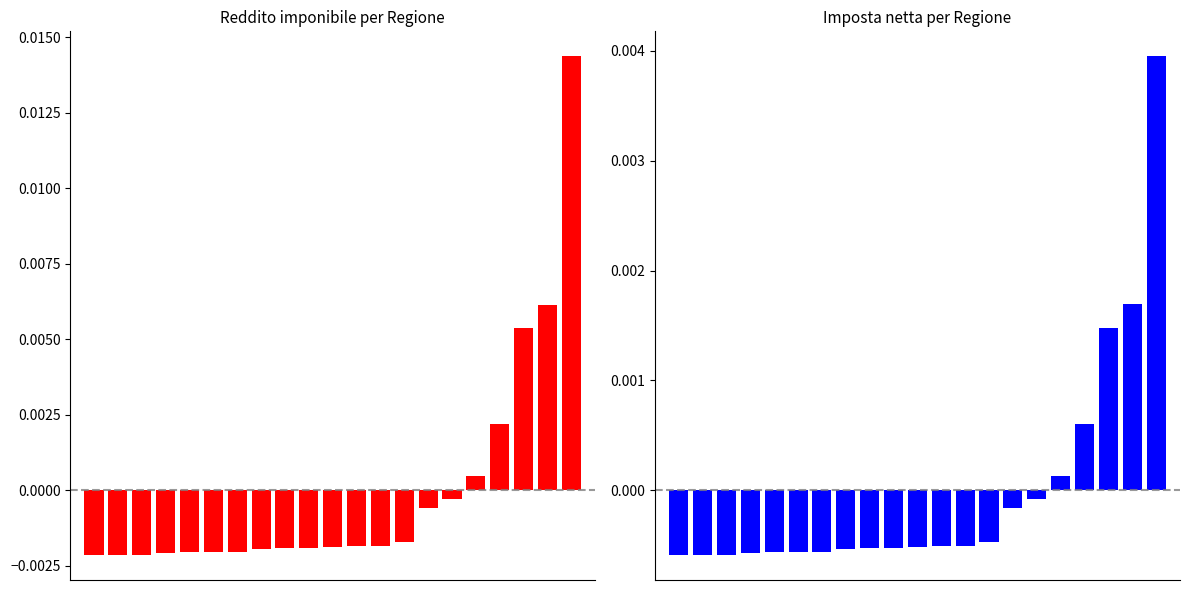

Which series has the widest spread of values?

Reddito imponibile